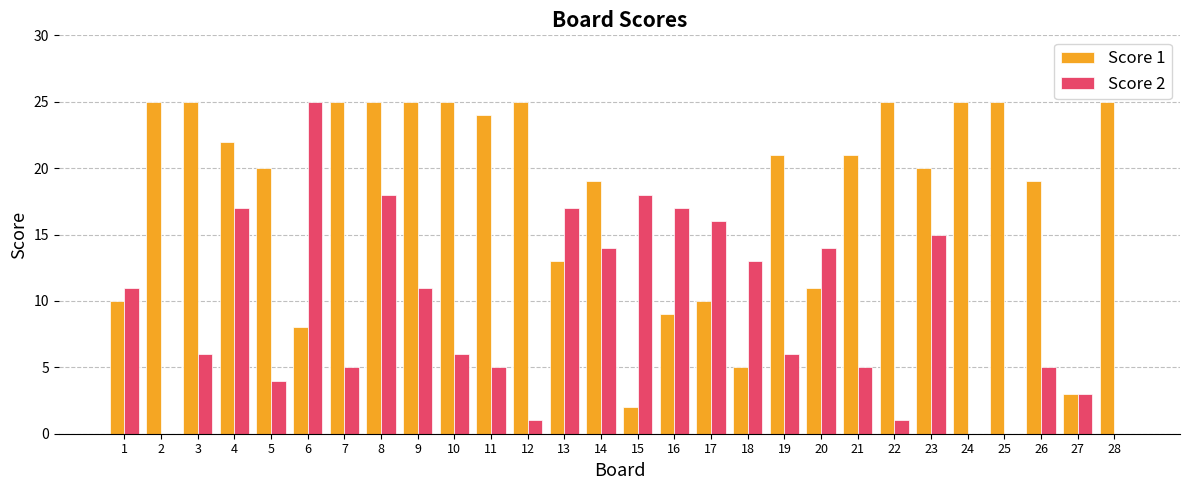

What is the total value across all series at 12?

26